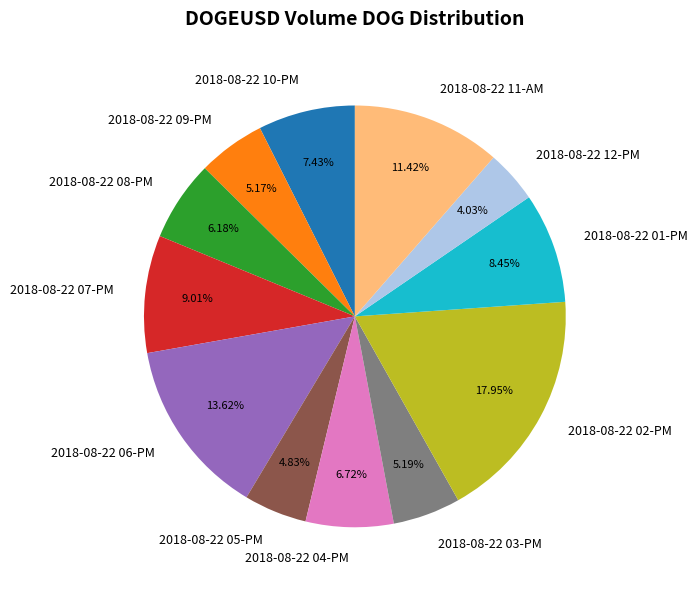

Between 2018-08-22 02-PM and 2018-08-22 10-PM, which is larger?

2018-08-22 02-PM